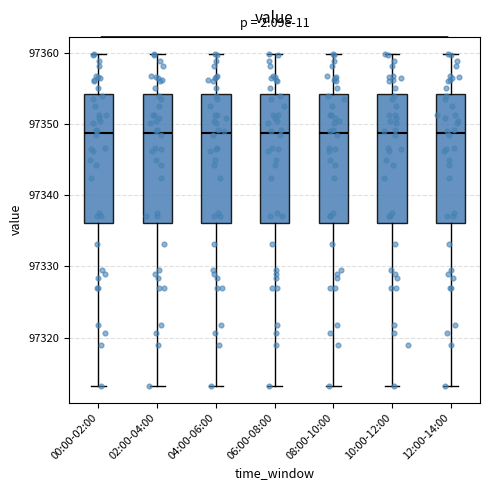

Reading left to right, read every box against the y-axis: the position of its median line, the range the box covers, and the ends of its whiskers. The values are not printed on the chart, so give them approximately, as read against the axis.

00:00-02:00: median 97349, box 97336 to 97354, whiskers 97313 to 97360
02:00-04:00: median 97349, box 97336 to 97354, whiskers 97313 to 97360
04:00-06:00: median 97349, box 97336 to 97354, whiskers 97313 to 97360
06:00-08:00: median 97349, box 97336 to 97354, whiskers 97313 to 97360
08:00-10:00: median 97349, box 97336 to 97354, whiskers 97313 to 97360
10:00-12:00: median 97349, box 97336 to 97354, whiskers 97313 to 97360
12:00-14:00: median 97349, box 97336 to 97354, whiskers 97313 to 97360